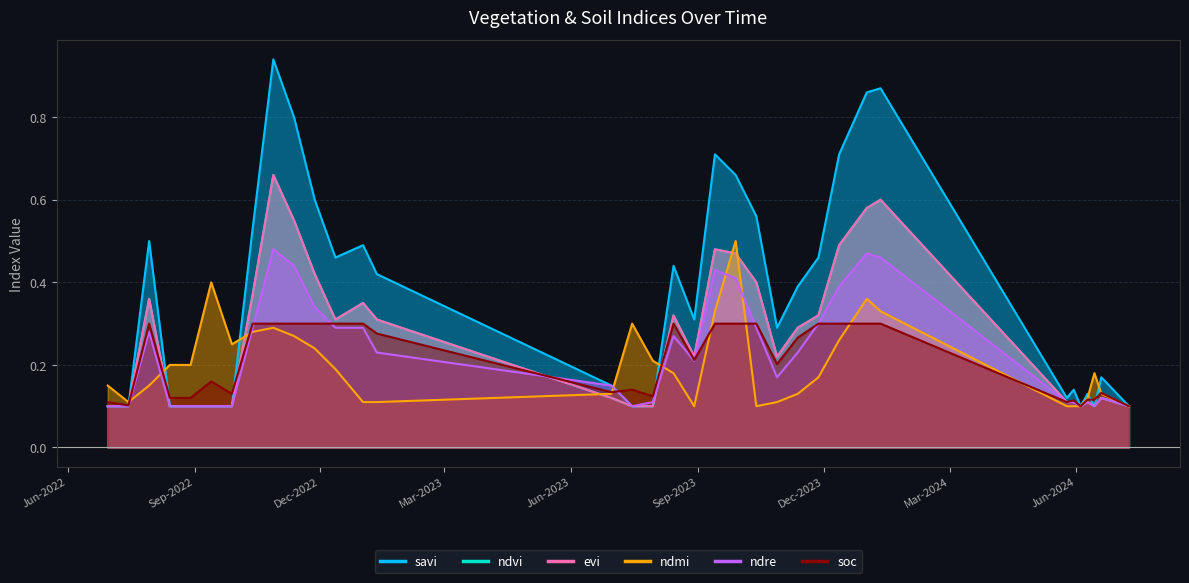

What is the difference between the ndmi values at 01-01-2024 and 09-07-2024?

0.3